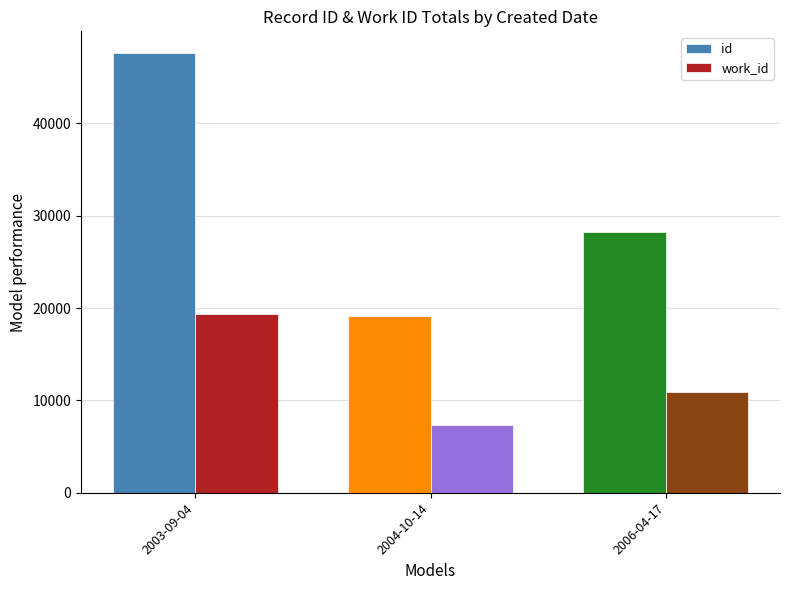

Reading left to right, extract all data points from this chart.

id: 47590	19129	28218
work_id: 19330	7380	10860